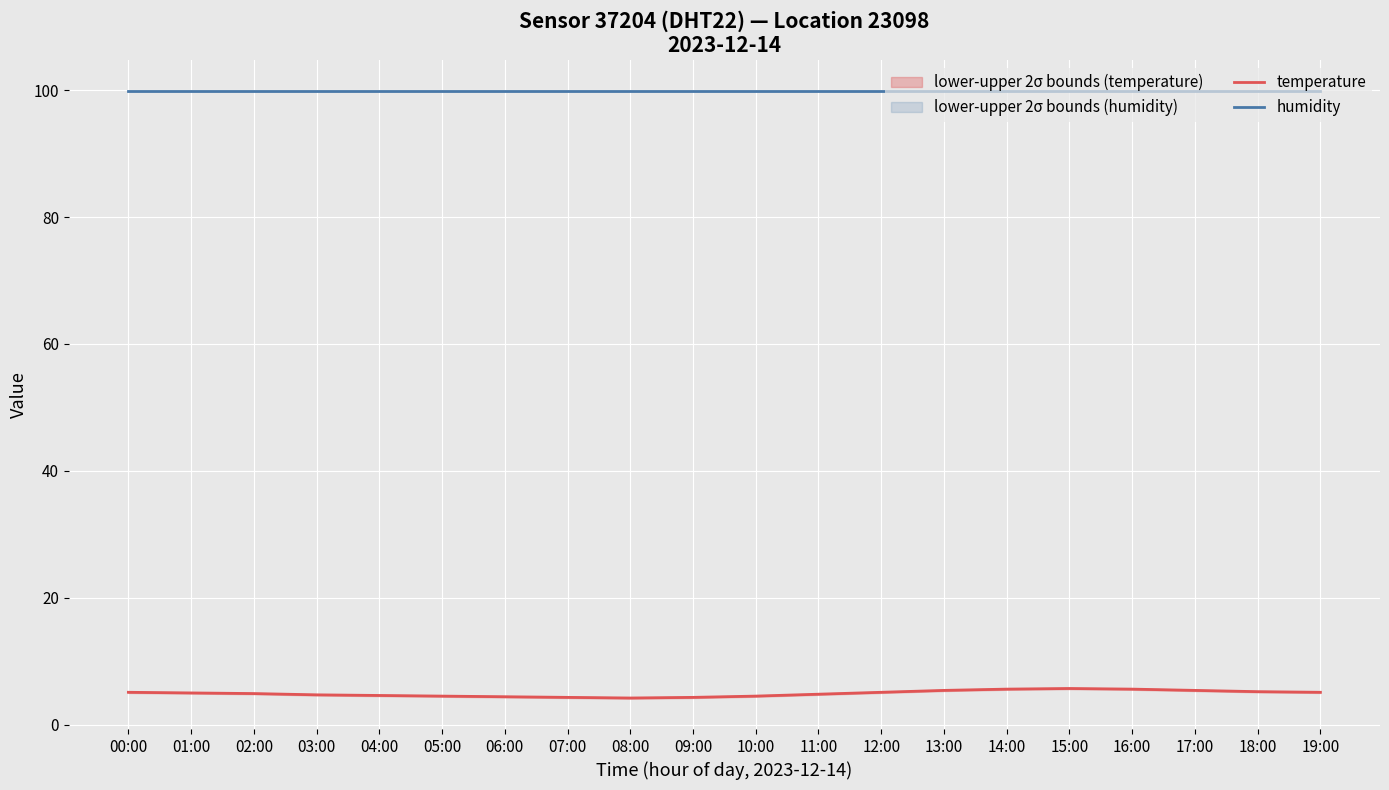

The value of humidity at 05:00 is 99.9. True or false?

True